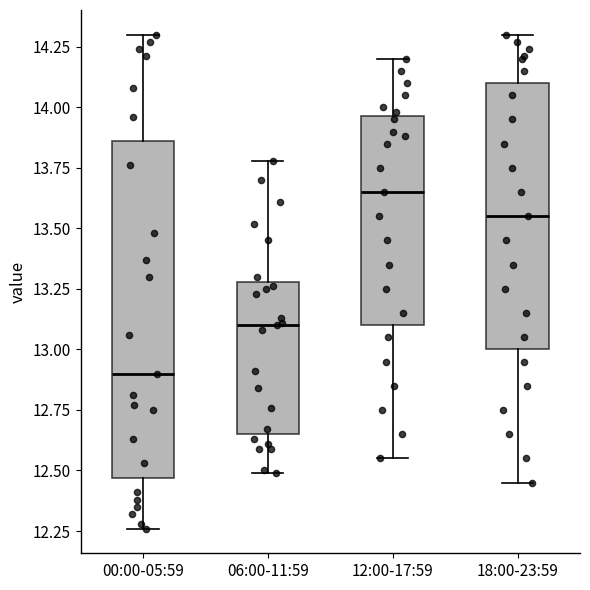

Where does the median line of the box for 12:00-17:59 sit on the y-axis? The values are not printed on the chart, so give them approximately, as read against the axis.

13.65